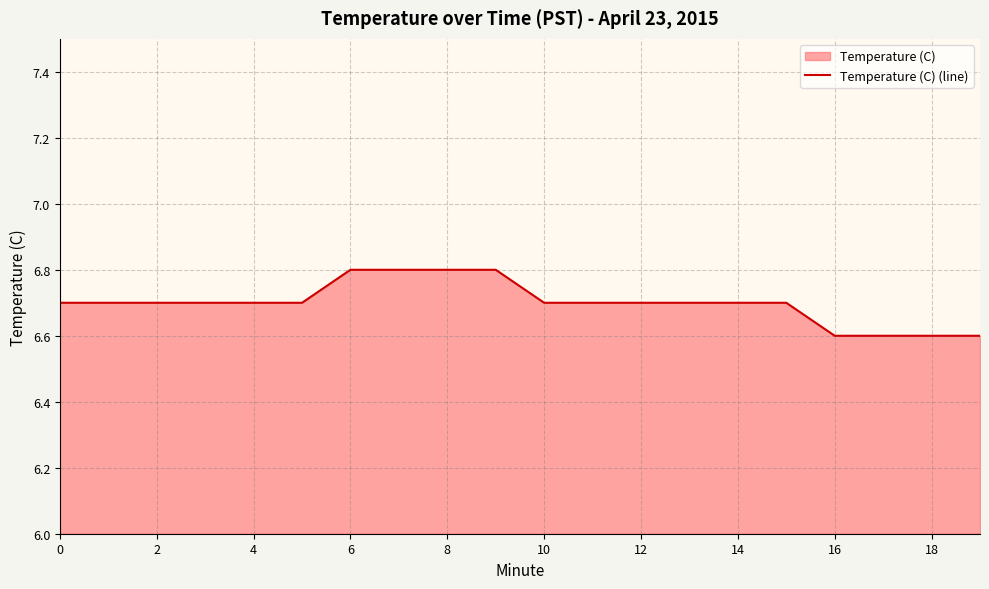

What is the sum of the values at 19 and 11?

13.3